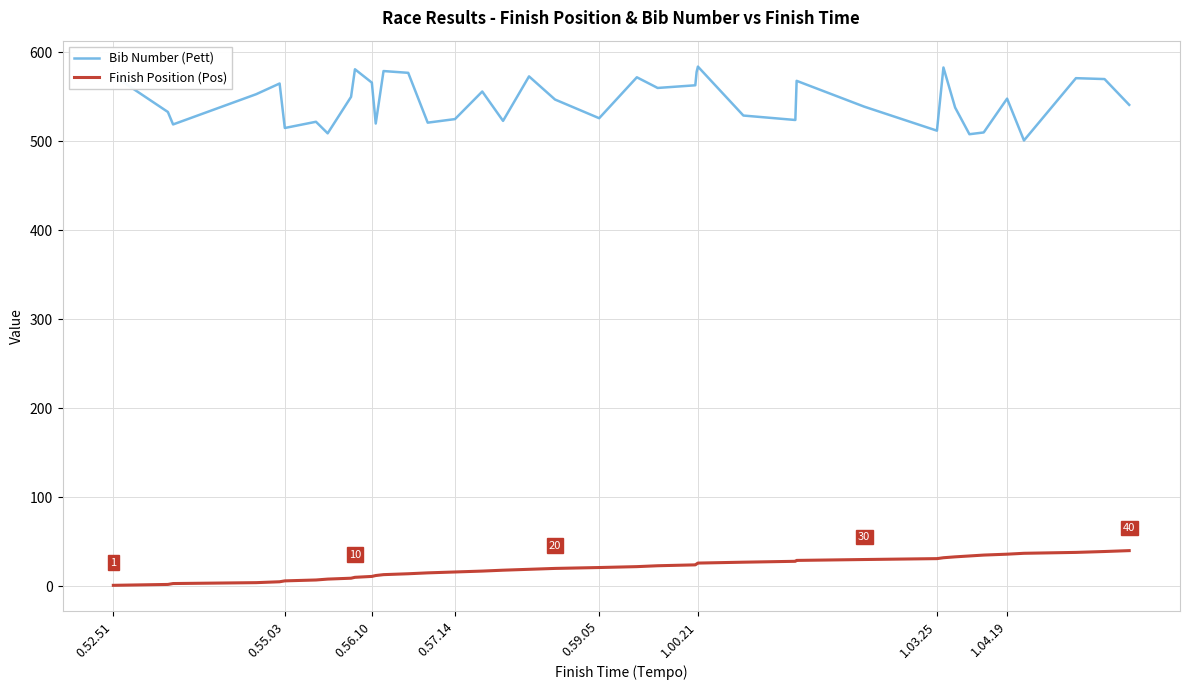

How many lines are shown in the chart?

2